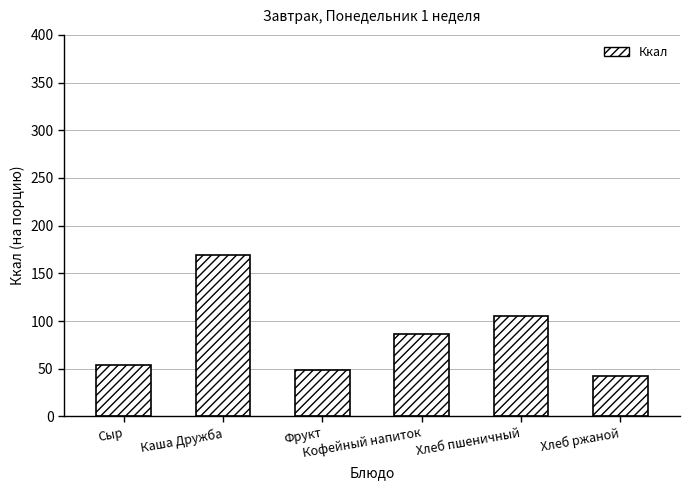

List the labels in order of value, smallest first.

Хлеб ржаной, Фрукт, Сыр, Кофейный напиток, Хлеб пшеничный, Каша Дружба